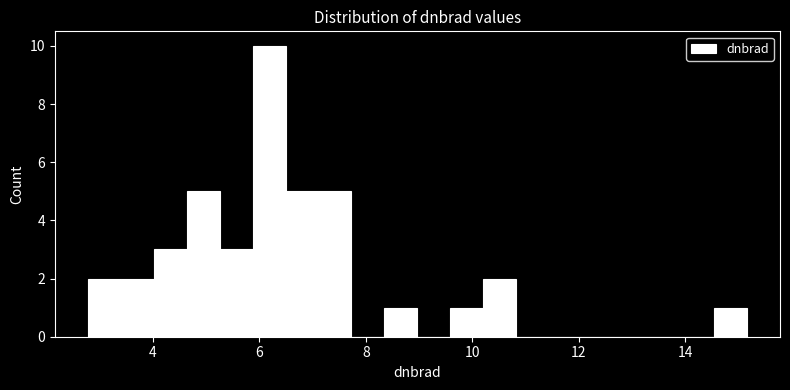

Read against the x-axis, roughly where is the centre of the tallest bar?

6.2